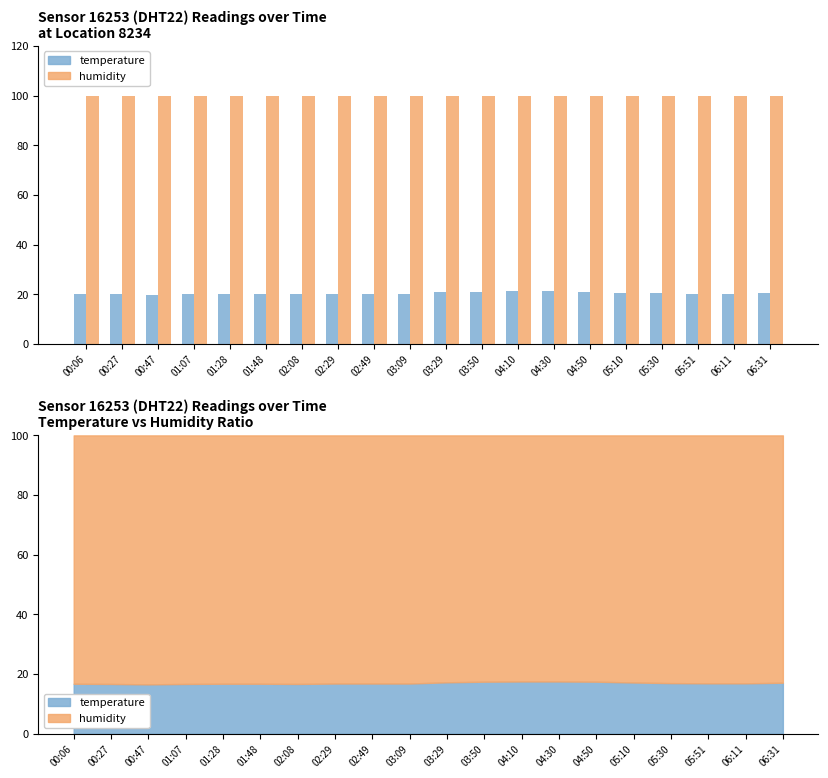

Between 04:30 and 03:50, which is larger?

04:30